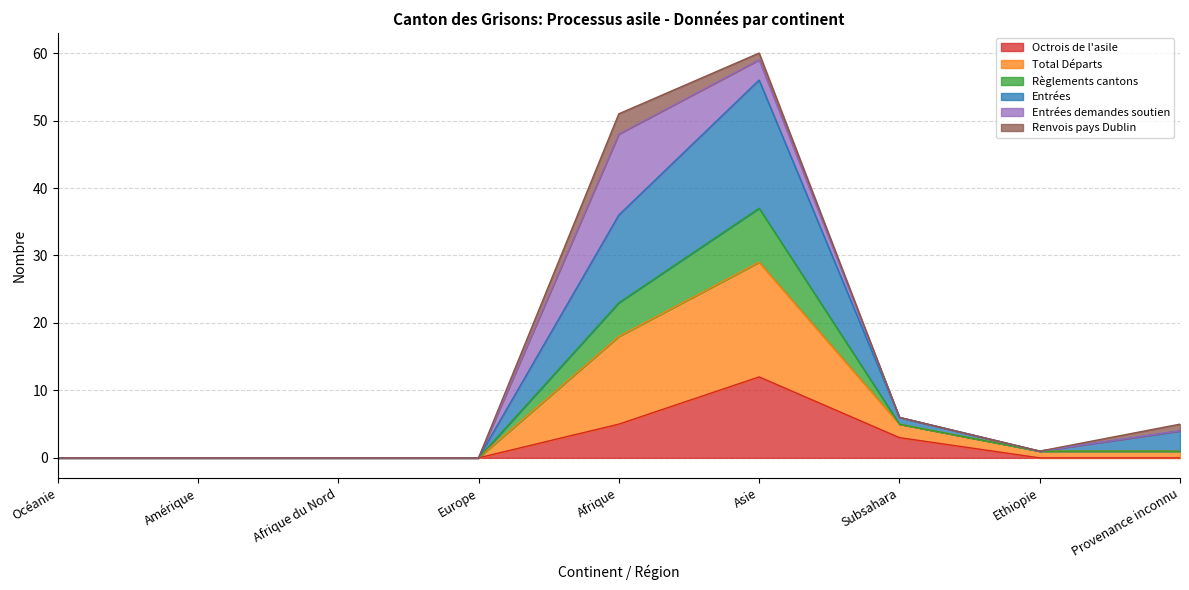

True or false: Règlements cantons and Entrées intersect in this chart.

False